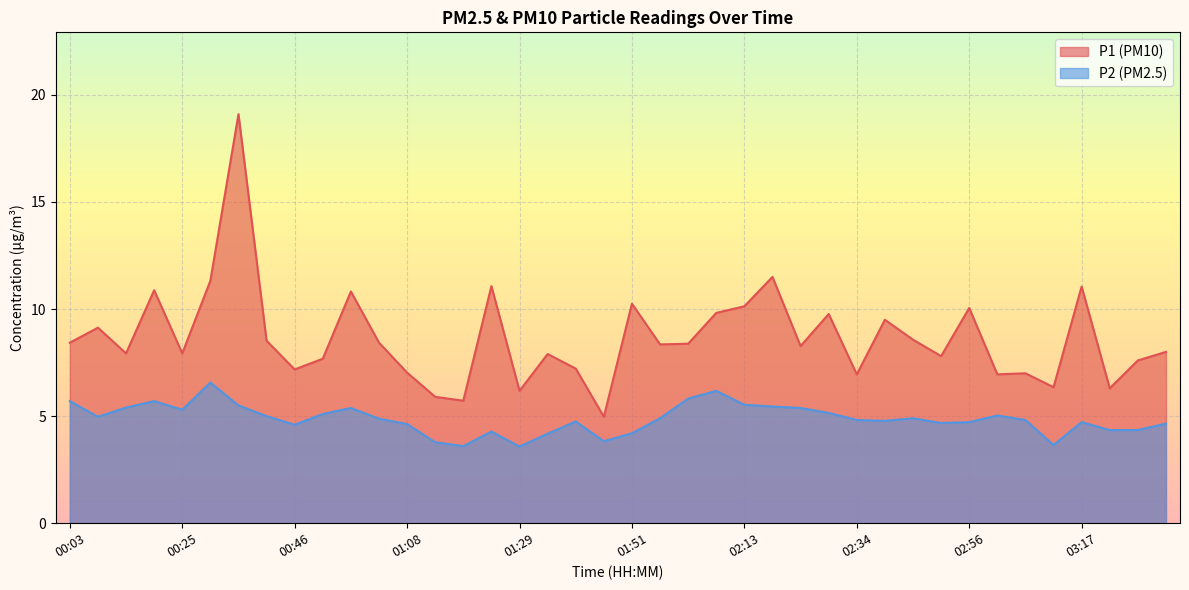

What is the maximum value for P1?

19.1